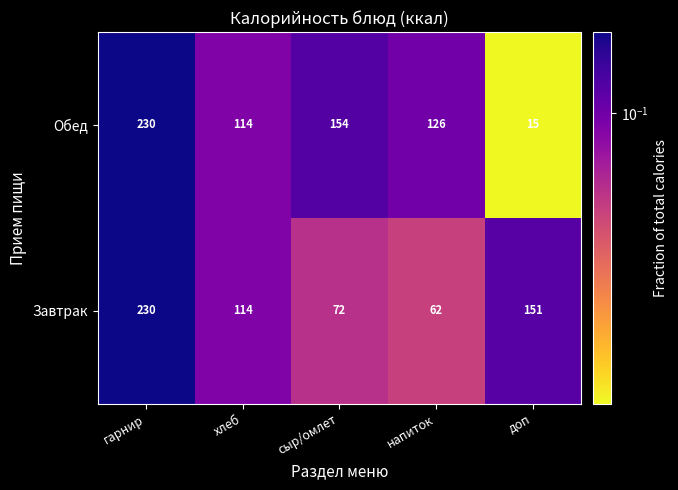

The Обед series shows 3 at доп. True or false?

False